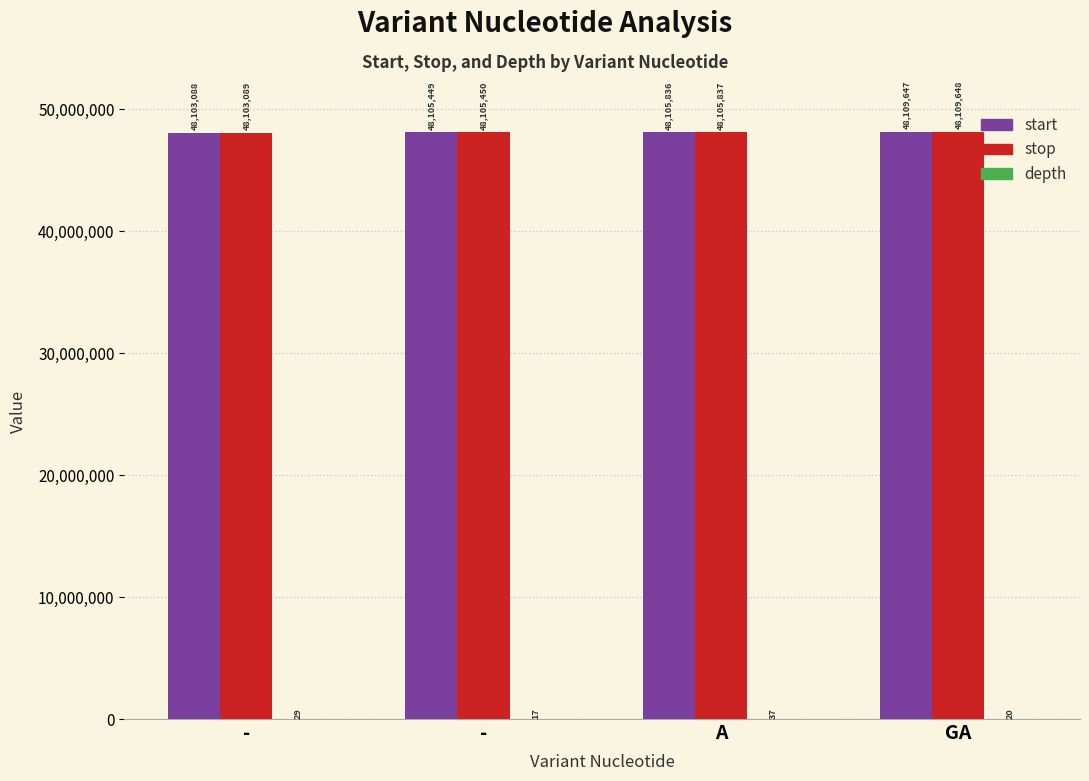

At -, list the series in order from largest to smallest.

stop, start, depth